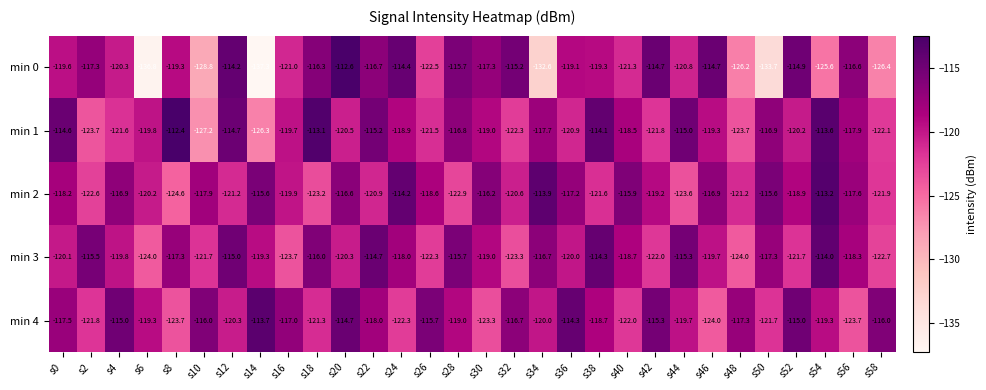

True or false: min 2 has a value of -207.6 at s58.

False